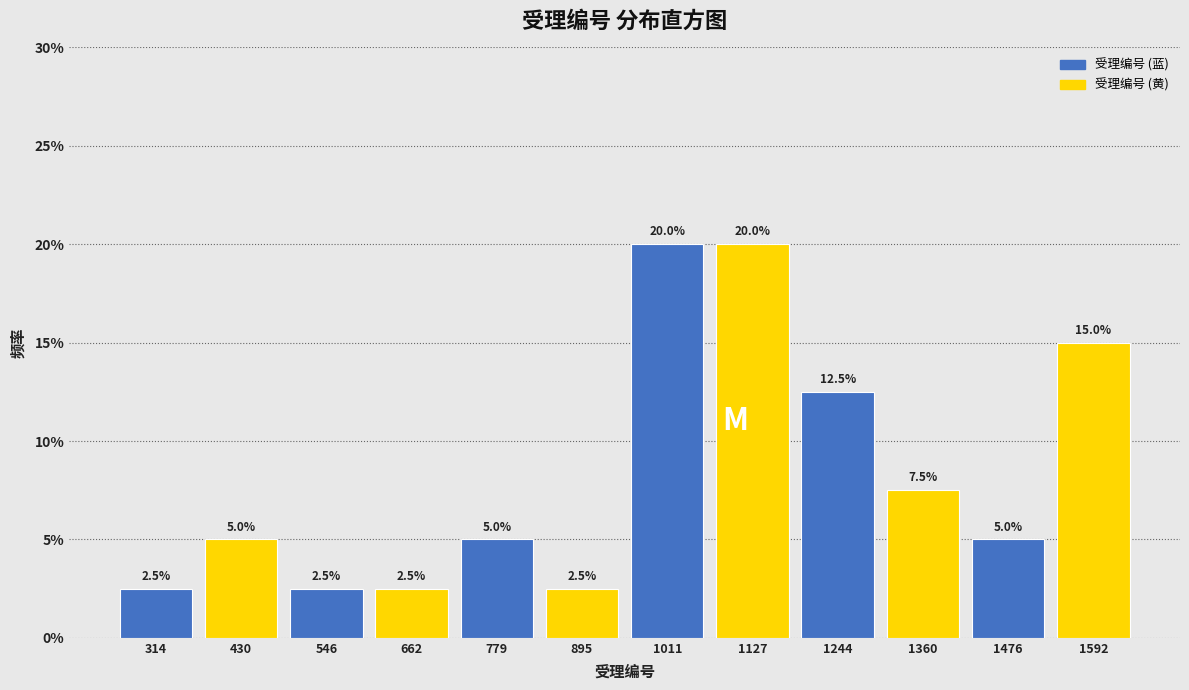

Reading left to right, transcribe this chart: for each bar, give the range it covers on the x-axis and its height. The bar edges are not printed on the chart, so give them approximately, as read against the axis.

260 to 380: 2.5
380 to 480: 5.0
480 to 600: 2.5
600 to 720: 2.5
720 to 840: 5.0
840 to 960: 2.5
960 to 1060: 20.0
1060 to 1180: 20.0
1180 to 1300: 12.5
1300 to 1420: 7.5
1420 to 1540: 5.0
1540 to 1660: 15.0